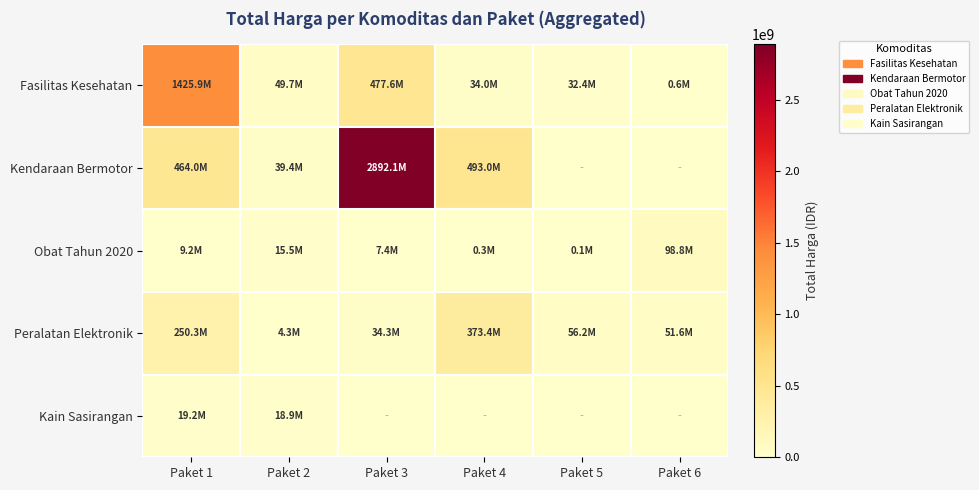

Which series has the largest range (max minus min)?

Kendaraan Bermotor